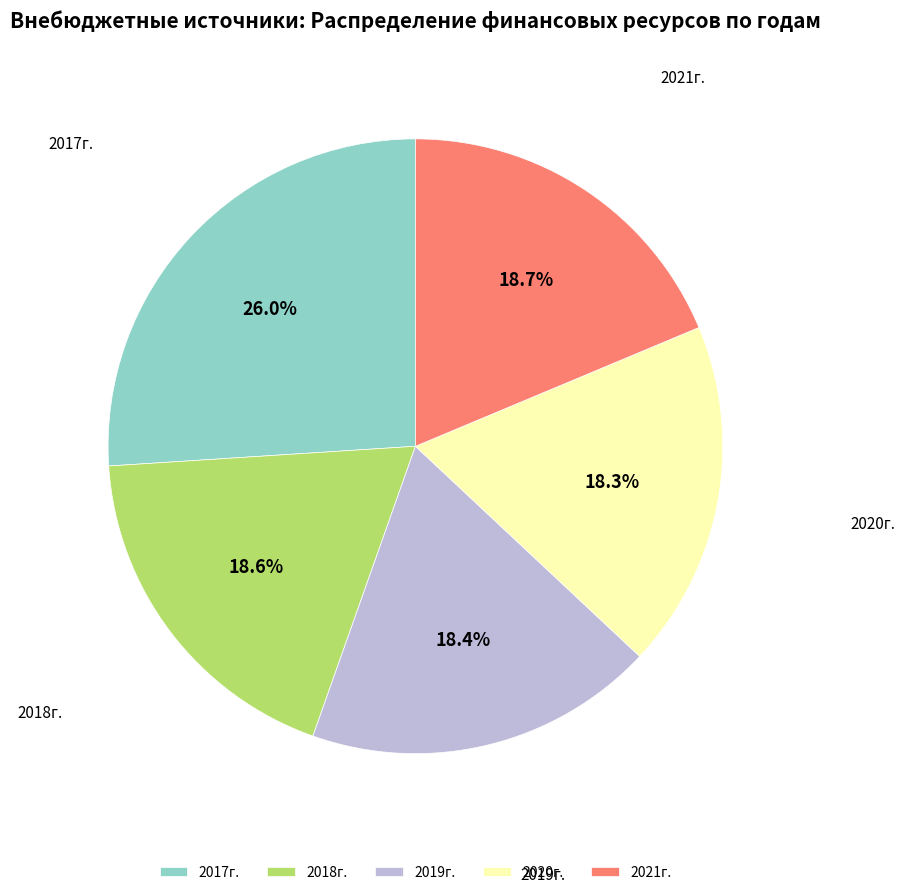

What percentage is the 2021г. slice, to the nearest percent?

19%